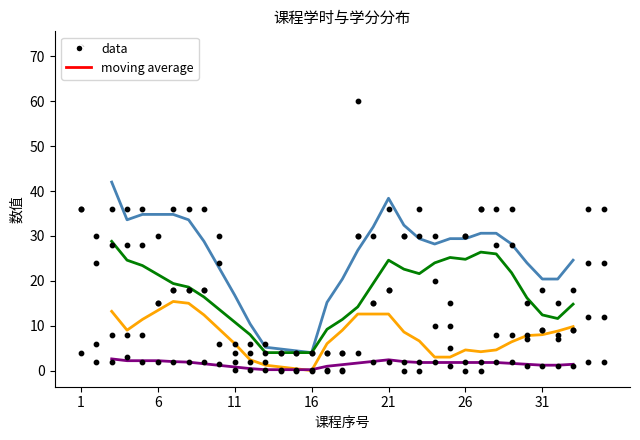

Is the value of 实践 at 12 greater than the value of 总学时 at 27?

No